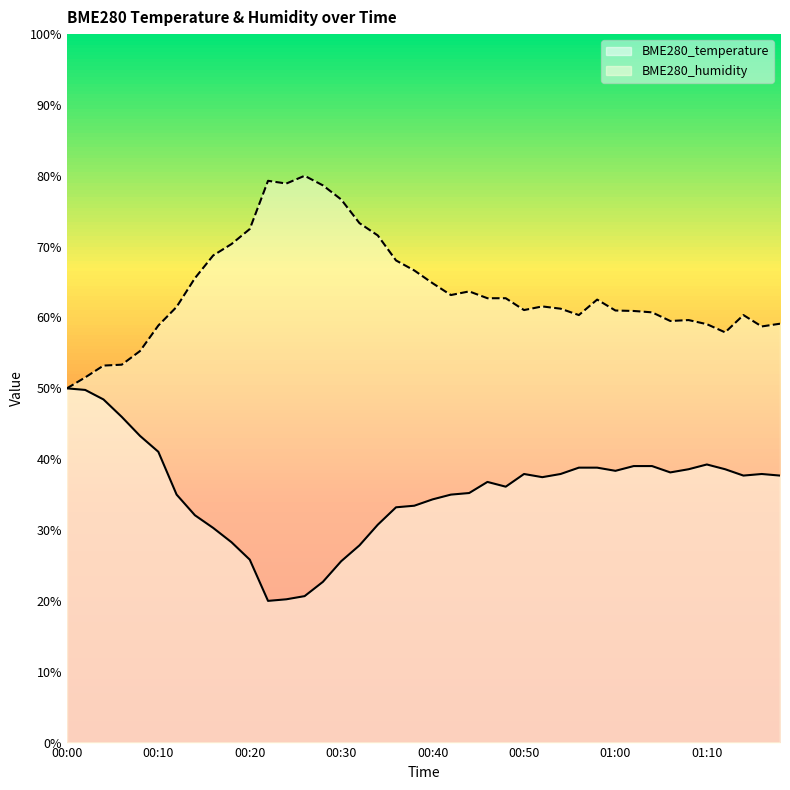

In BME280_humidity, how many points are higher than both neighbors (excluding endpoints)?

7